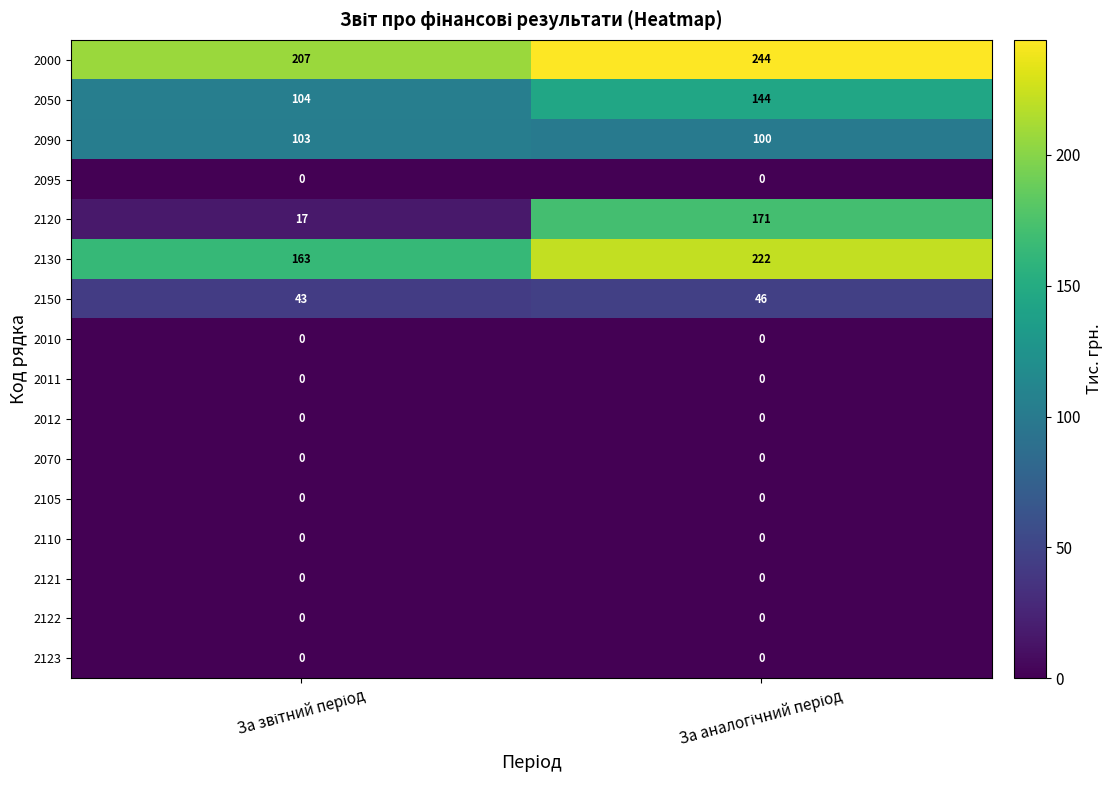

Which series has the largest range (max minus min)?

2120